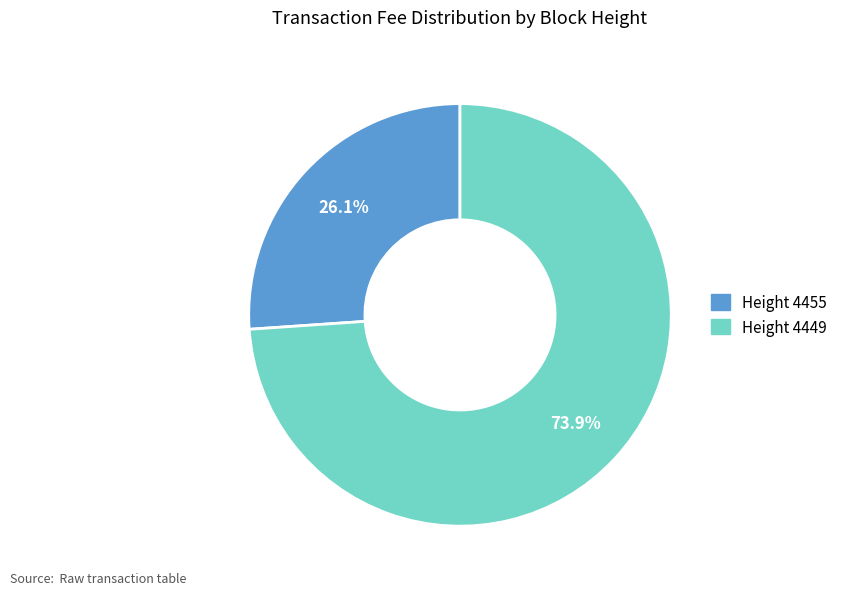

Does any single category account for the majority?

Yes